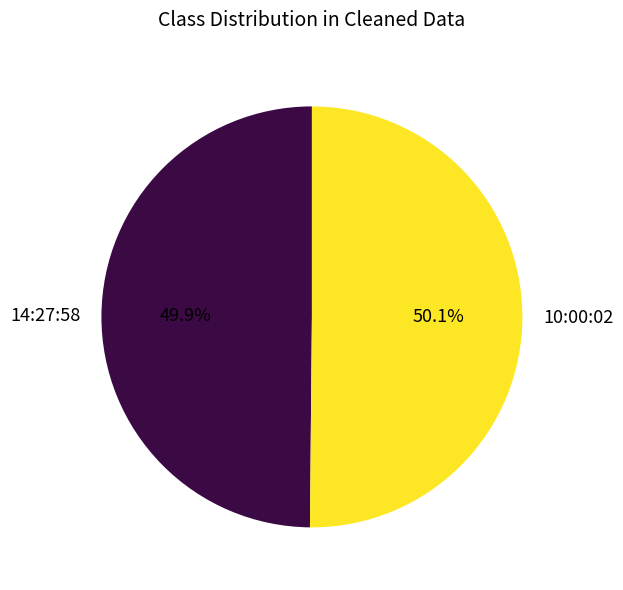

Approximately how many times larger is the value at 10:00:02 compared to 14:27:58?

1.0